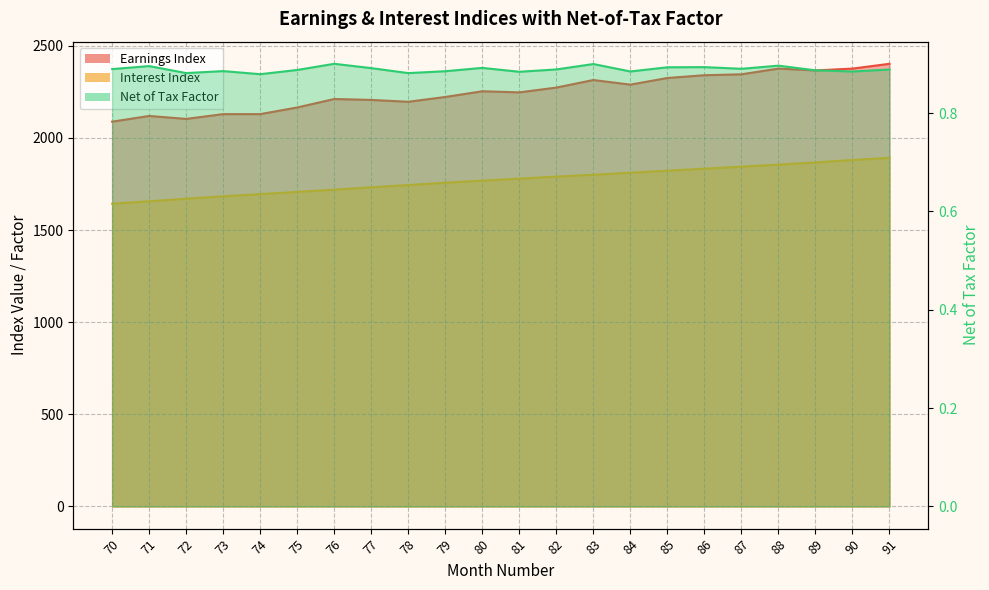

How many lines are shown in the chart?

3